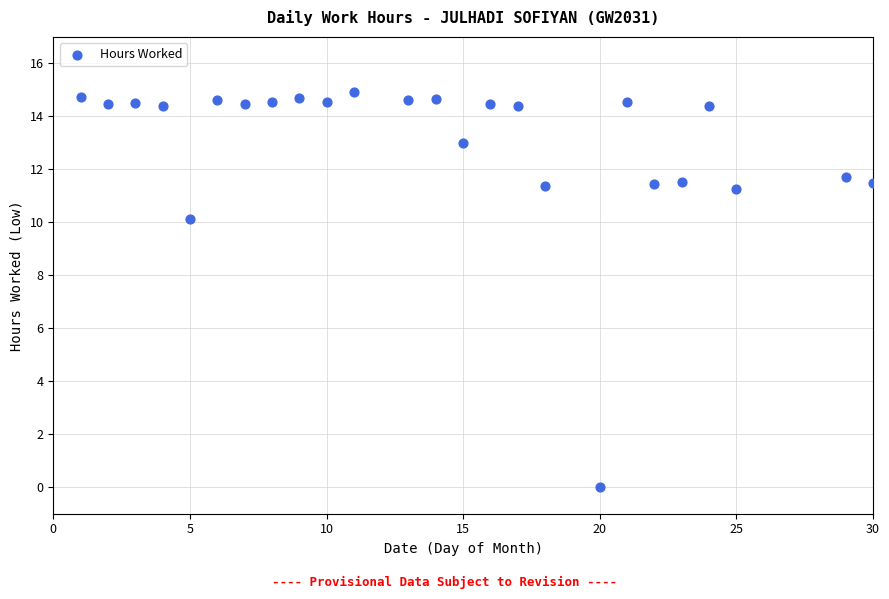

What is the range of X values (max minus min)?

29.0